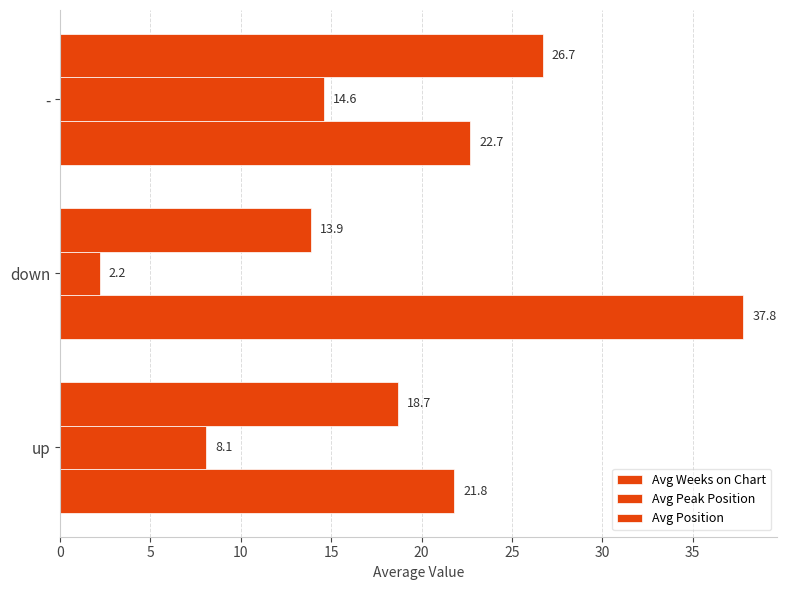

Which series has the largest total across all categories?

Avg Weeks on Chart